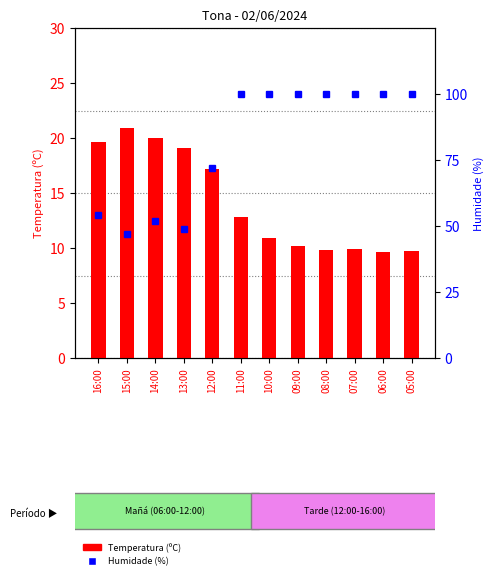

How many categories are shown in the chart?

12